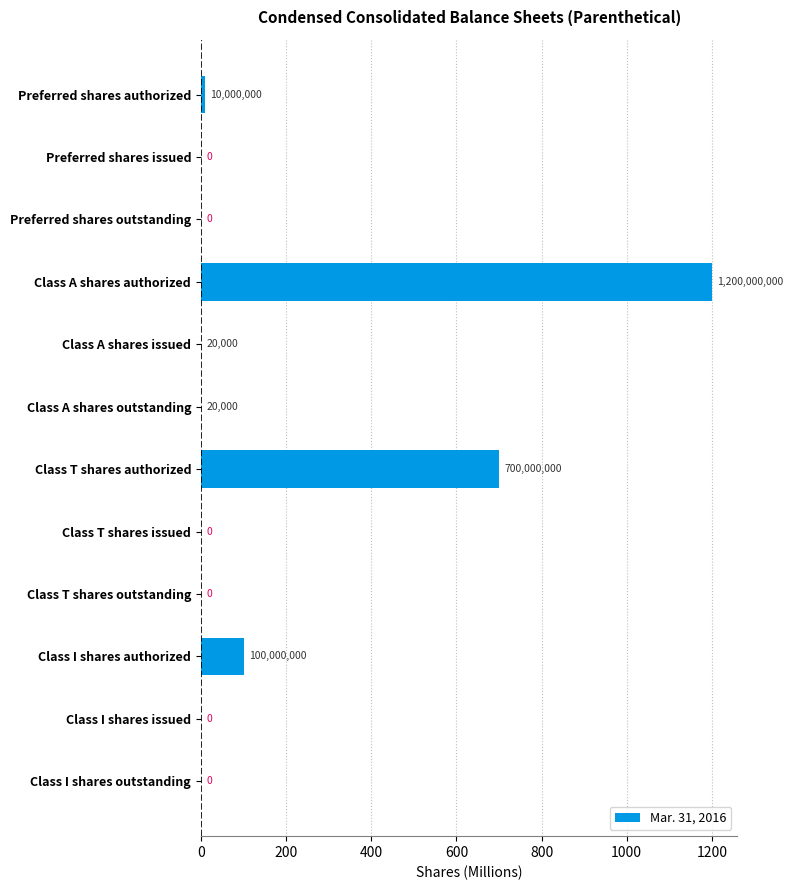

Where is the data nearest to the value 600?

Class T shares authorized